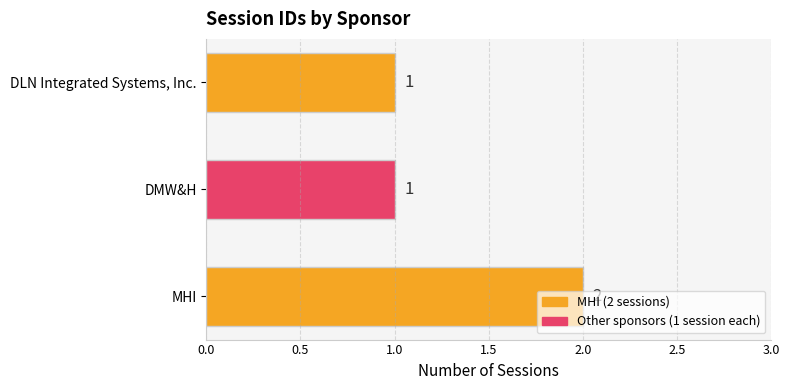

What is the sum of all values?

4